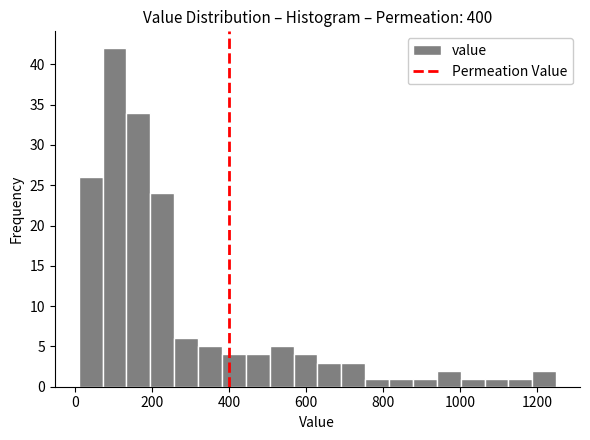

Read against the x-axis, roughly where is the centre of the tallest bar?

100